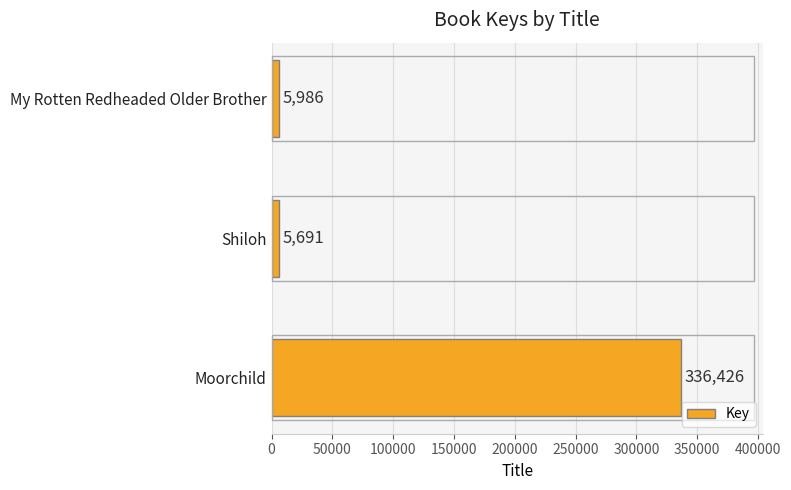

Reading bottom to top, transcribe all the data shown in this chart.

336426	5691	5986